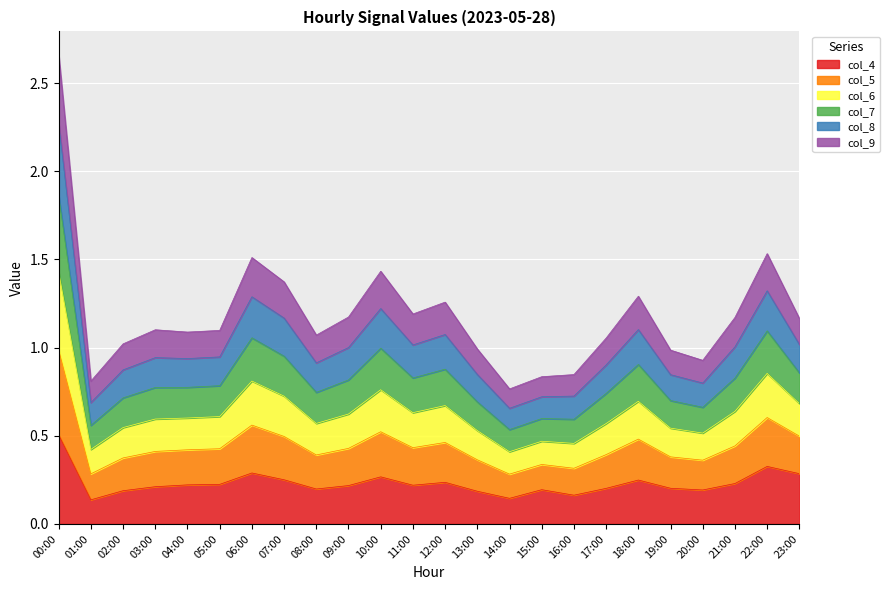

True or false: col_4 and col_6 intersect in this chart.

False